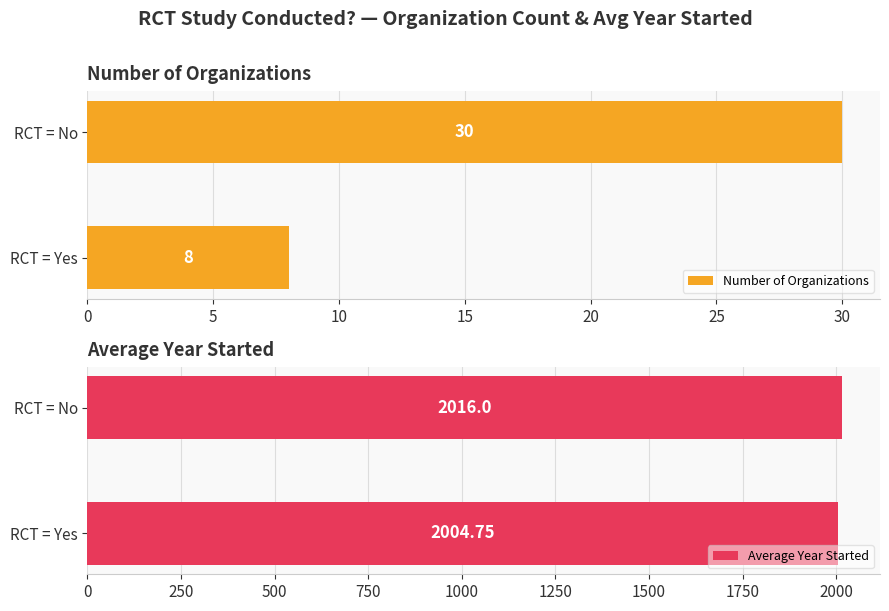

The value of Average Year Started at RCT = No is 1104.1. True or false?

False